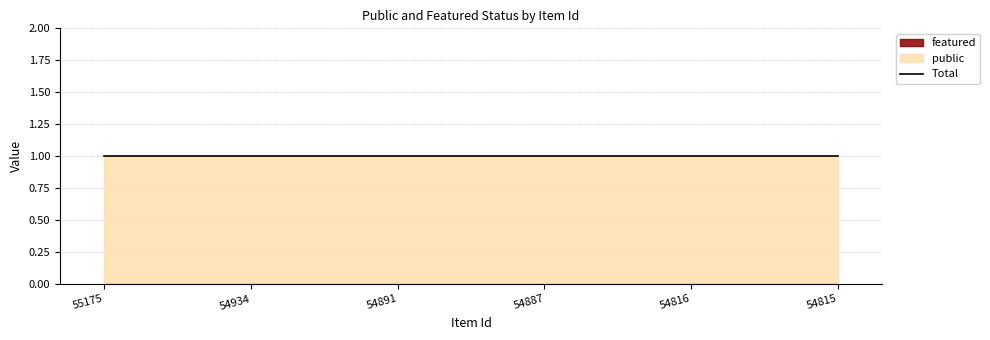

What is the minimum value for public?

1